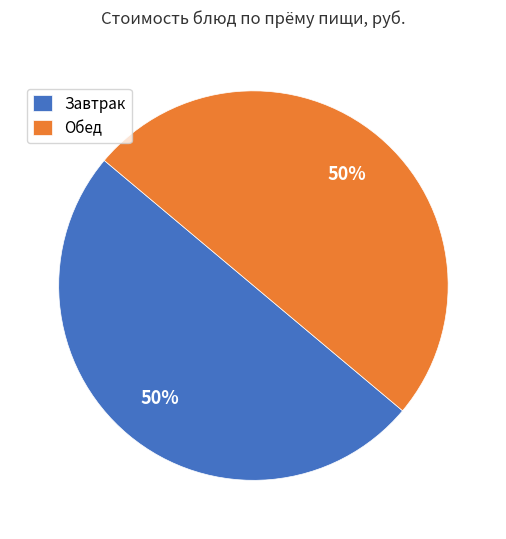

True or false: Завтрак accounts for 64% of the total.

False